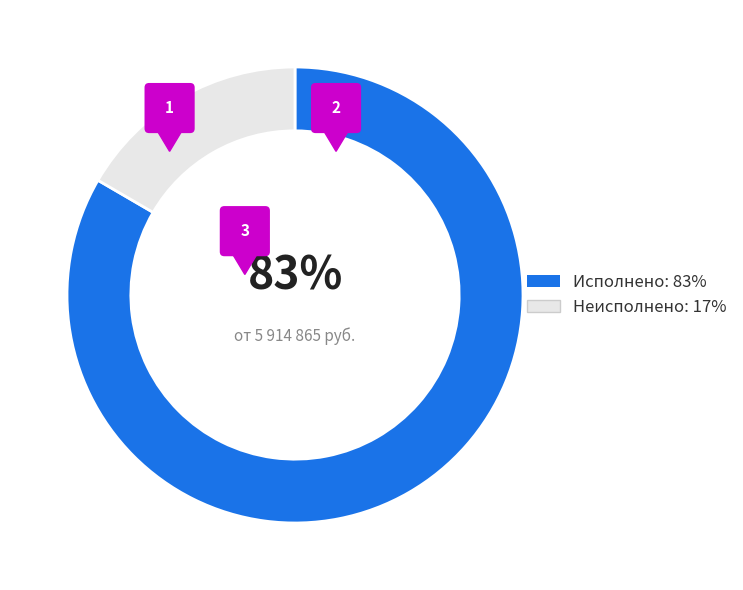

What is the smallest slice in the pie chart?

Неисполненные назначения